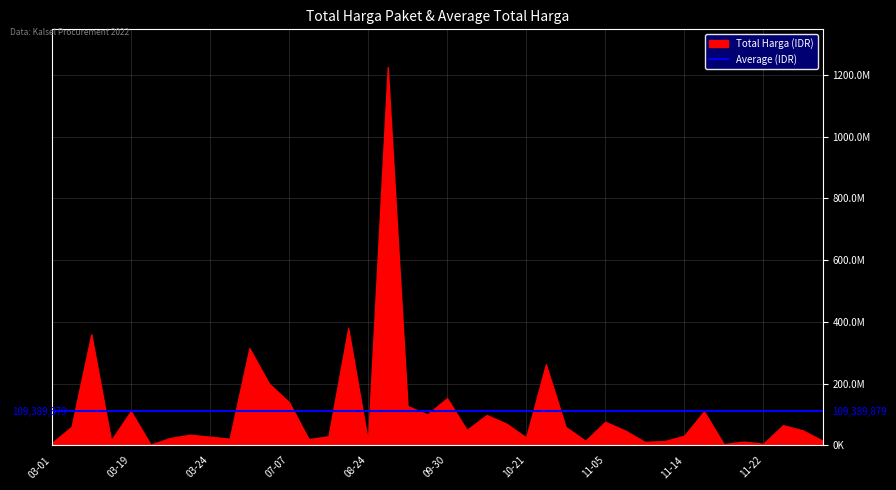

How many points are higher than both their immediate neighbors (excluding endpoints)?

13